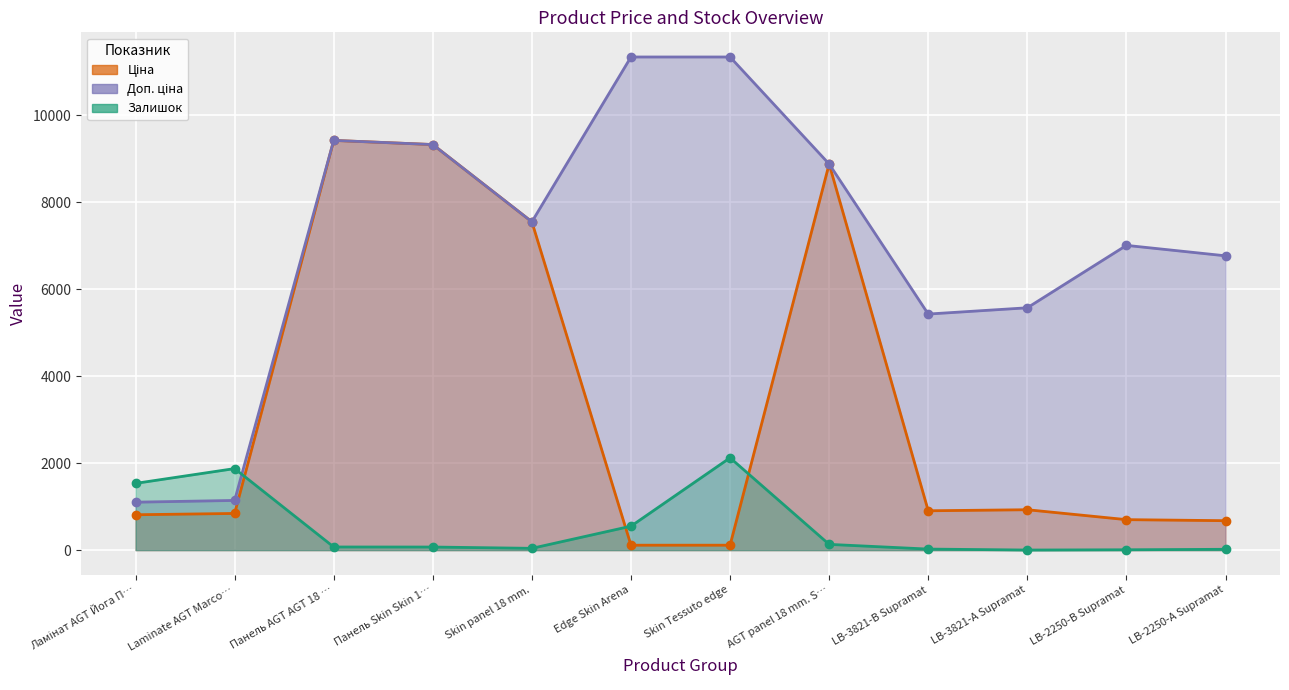

Does the chart display data point markers on the line(s)?

Yes